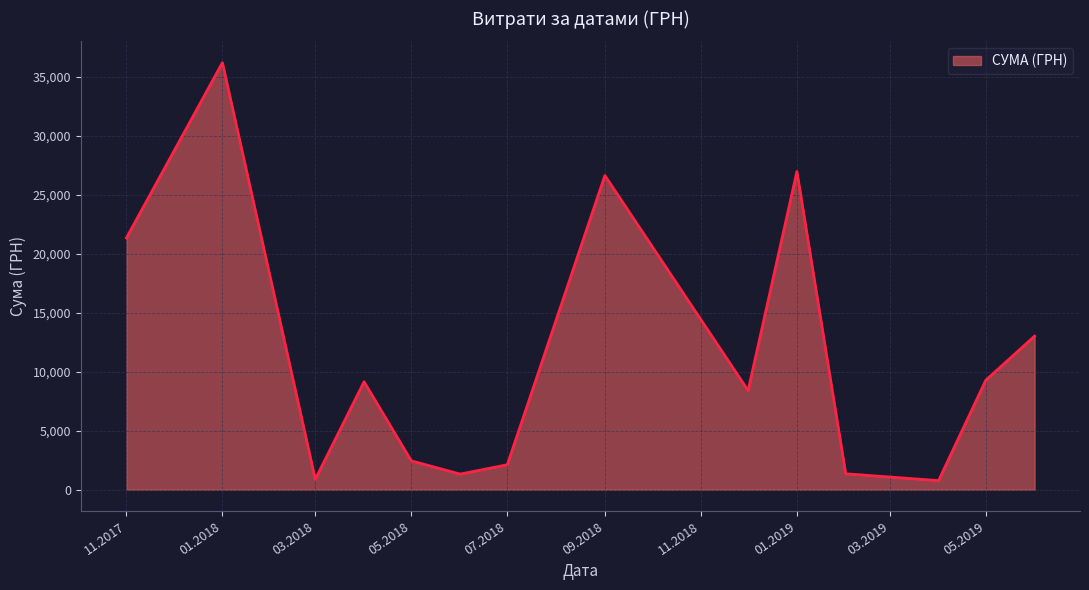

What is the greatest value displayed?

36174.0